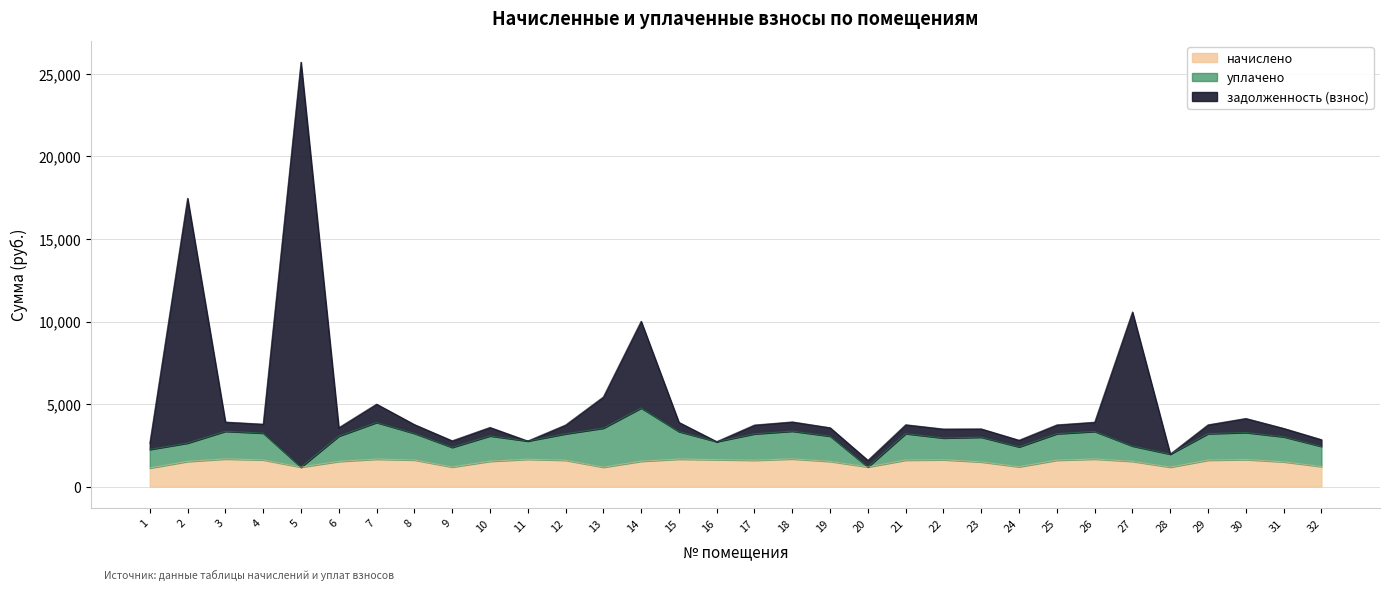

What is the highest value of the начислено series?

1681.3